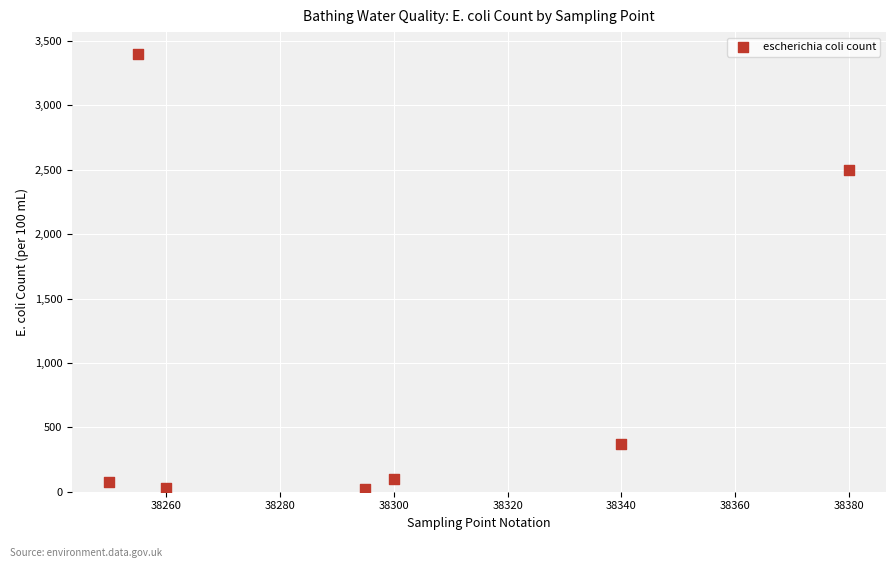

What Y value in the scatter plot is closest to 1709?

2500